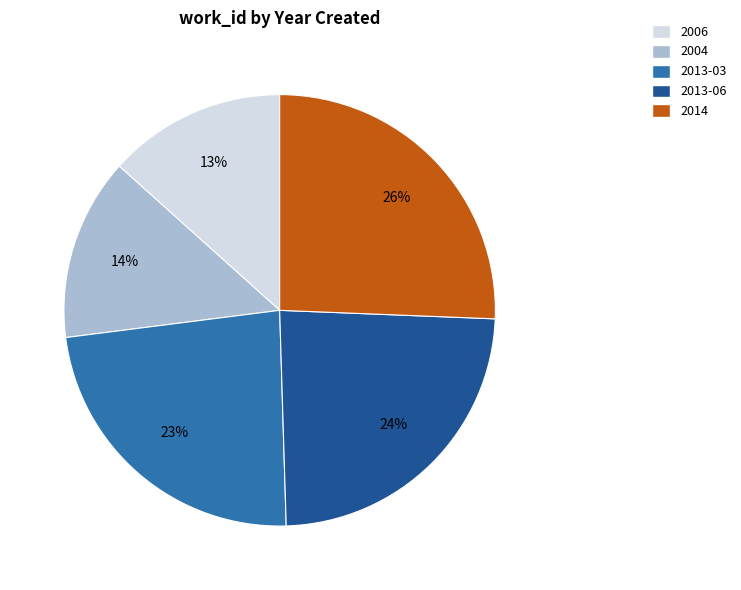

To the nearest percent, what is the combined percentage of 2006 and 2004?

27%